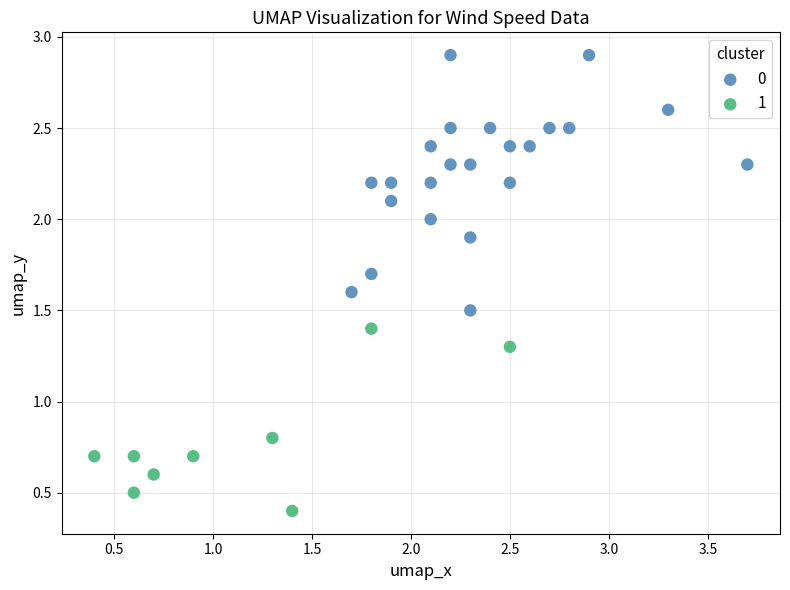

What are all the series names shown in the legend?

0, 1